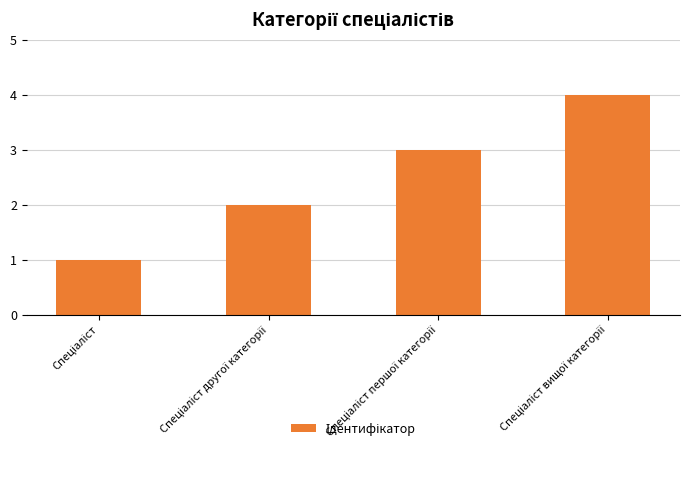

What is the greatest value displayed?

4